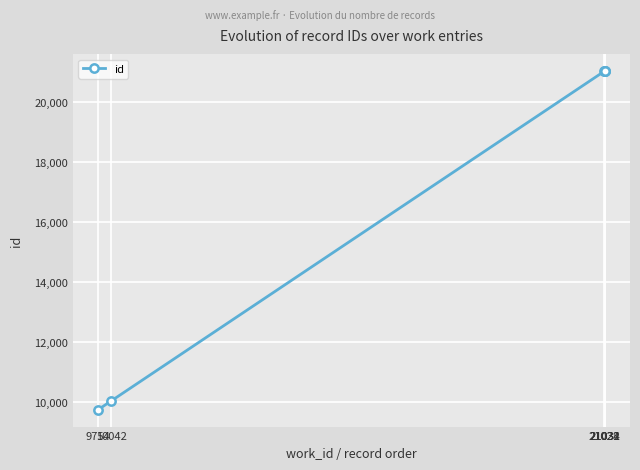

What is the difference between the second highest and second lowest values?

10990